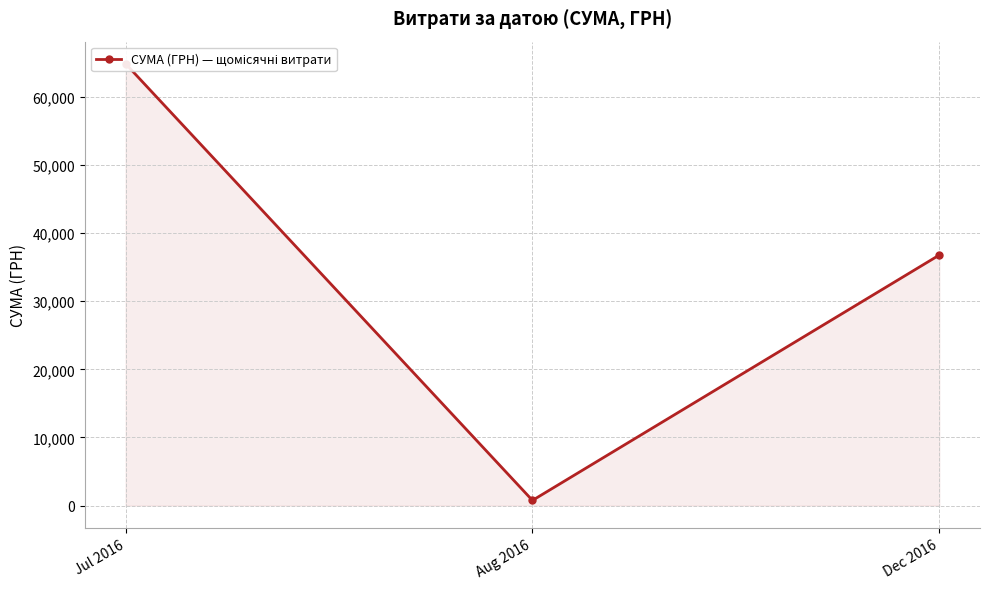

How many data points are less than 36772?

1